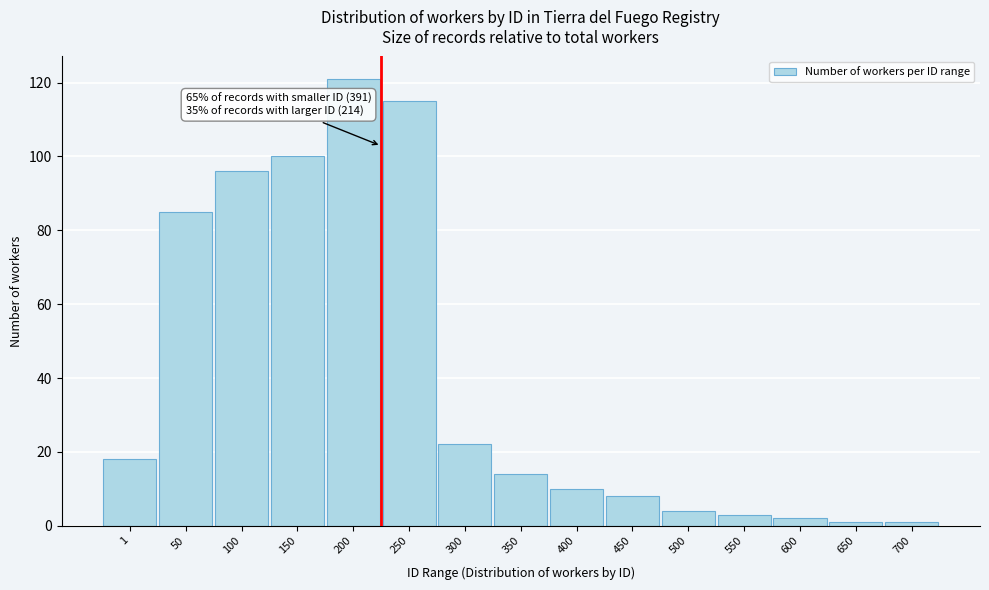

Reading left to right, what are all the values shown in this chart?

18	85	96	100	121	115	22	14	10	8	4	3	2	1	1